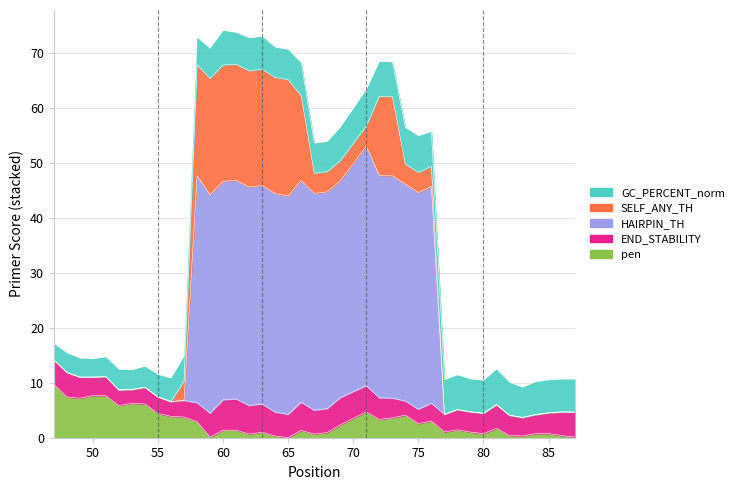

True or false: HAIRPIN_TH has a value of 29.1 at 56.

False